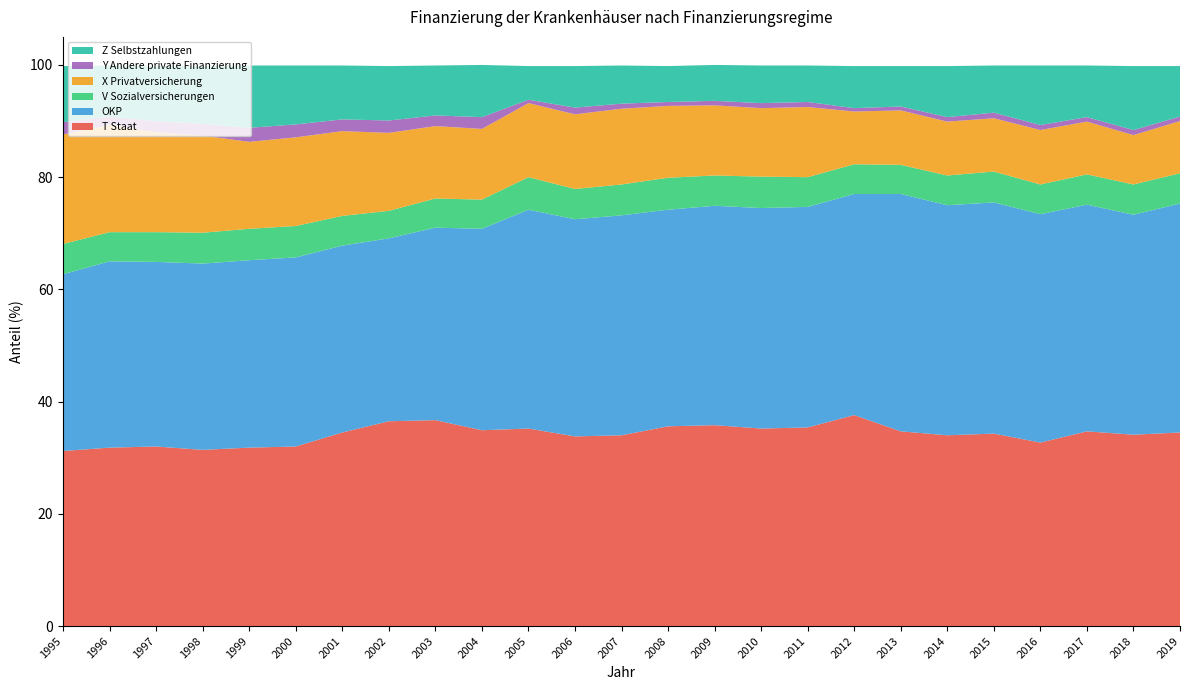

Reading left to right, list all the values displayed in this chart.

T Staat: 31.2	31.8	32.0	31.4	31.8	32.0	34.5	36.5	36.7	34.9	35.2	33.8	34.0	35.6	35.8	35.2	35.4	37.6	34.7	34.0	34.3	32.7	34.7	34.1	34.5
OKP: 31.5	33.2	32.9	33.2	33.4	33.7	33.3	32.6	34.3	35.9	39.0	38.7	39.2	38.6	39.1	39.3	39.3	39.4	42.3	41.0	41.2	40.7	40.4	39.2	40.8
V Sozialversicherungen: 5.4	5.2	5.3	5.5	5.6	5.6	5.3	4.9	5.2	5.2	5.8	5.4	5.5	5.7	5.4	5.6	5.3	5.3	5.2	5.3	5.5	5.3	5.4	5.4	5.4
X Privatversicherung: 19.5	19.1	17.8	17.3	15.5	15.8	15.1	13.9	12.9	12.6	13.2	13.3	13.5	12.8	12.5	12.2	12.5	9.4	9.7	9.6	9.5	9.7	9.4	8.8	9.3
Y Andere private Finanzierung: 2.2	1.5	2.0	2.1	2.5	2.3	2.1	2.2	1.9	2.1	0.6	1.2	0.9	0.7	0.8	0.9	0.9	0.6	0.7	0.8	1.0	0.9	0.8	0.9	0.8
Z Selbstzahlungen: 10.0	9.1	9.8	10.3	11.1	10.5	9.6	9.7	8.9	9.3	6.0	7.4	6.8	6.4	6.4	6.7	6.5	7.5	7.2	9.1	8.4	10.6	9.2	11.4	9.0